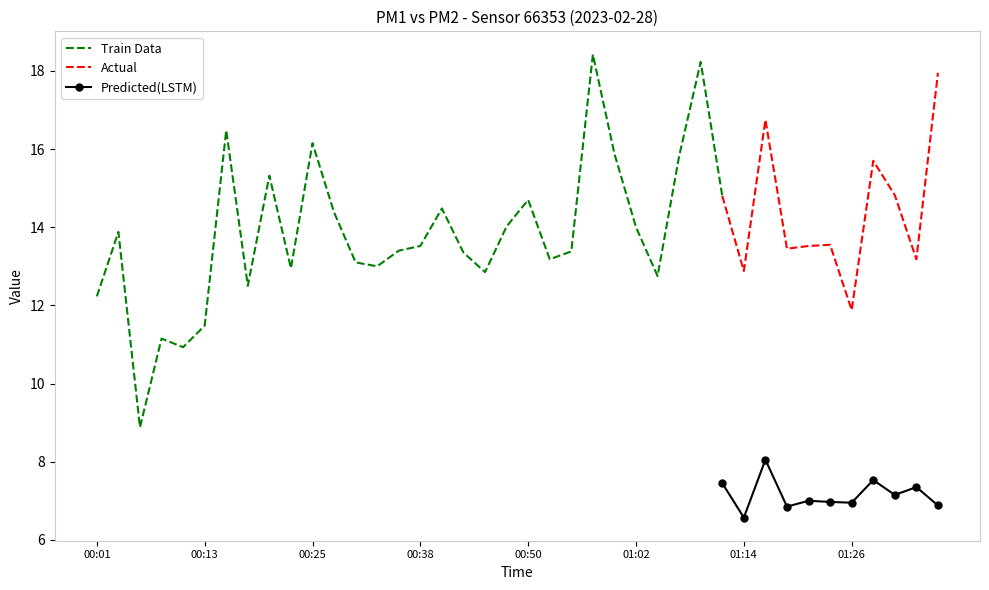

True or false: Predicted(LSTM) and Actual intersect in this chart.

False